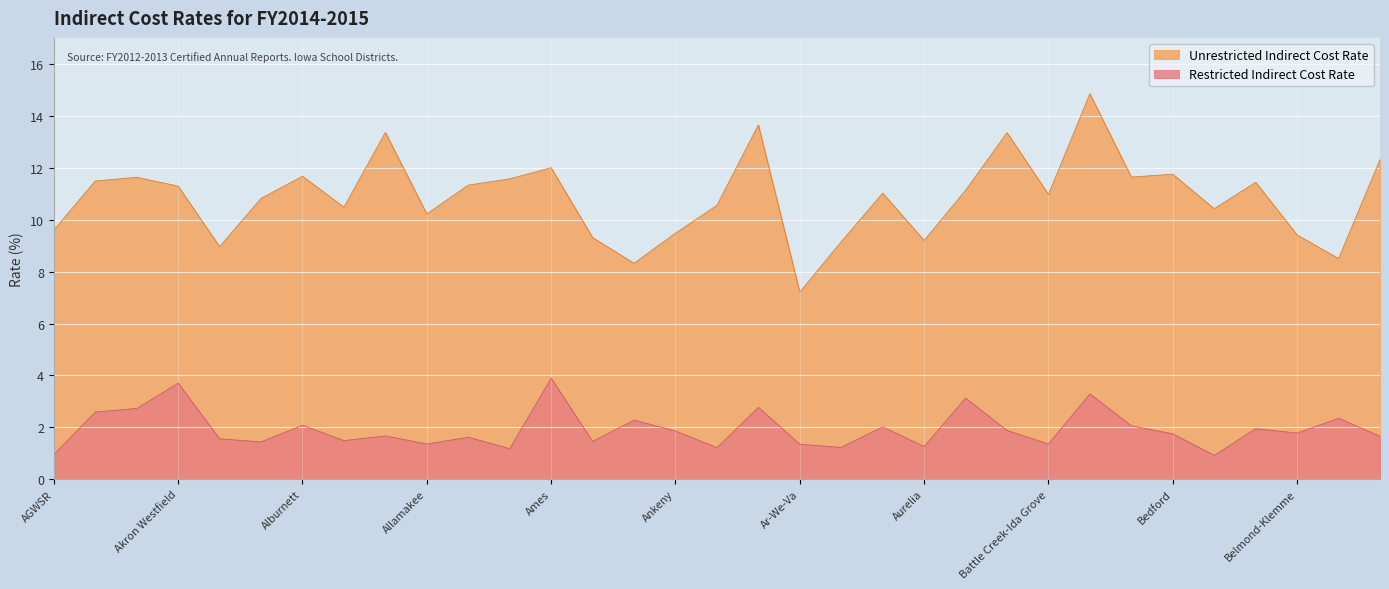

The value of Unrestricted Indirect Cost Rate at Benton is 12.3. True or false?

True